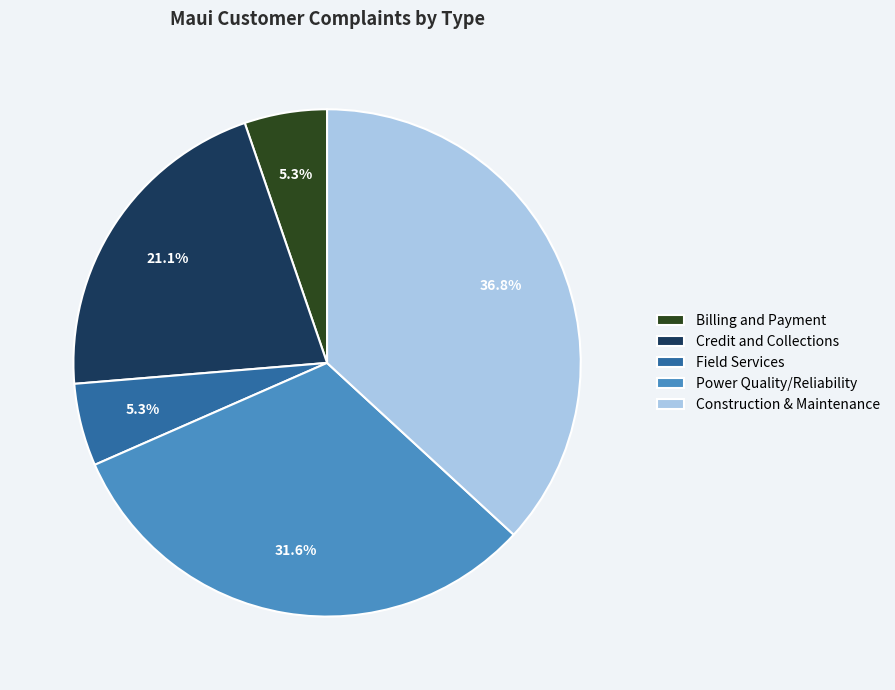

Is there any slice that represents more than half of the pie?

No